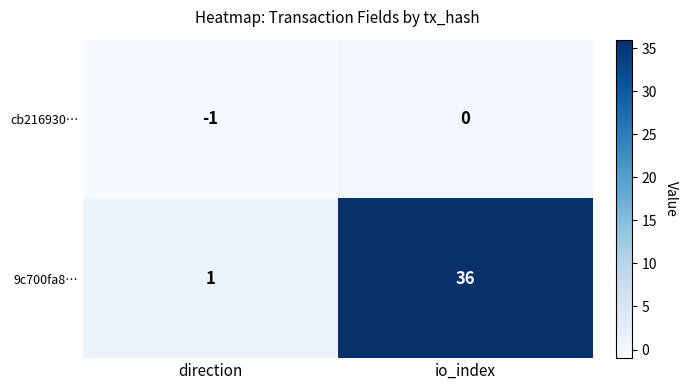

Which series has the largest range (max minus min)?

9c700fa8…